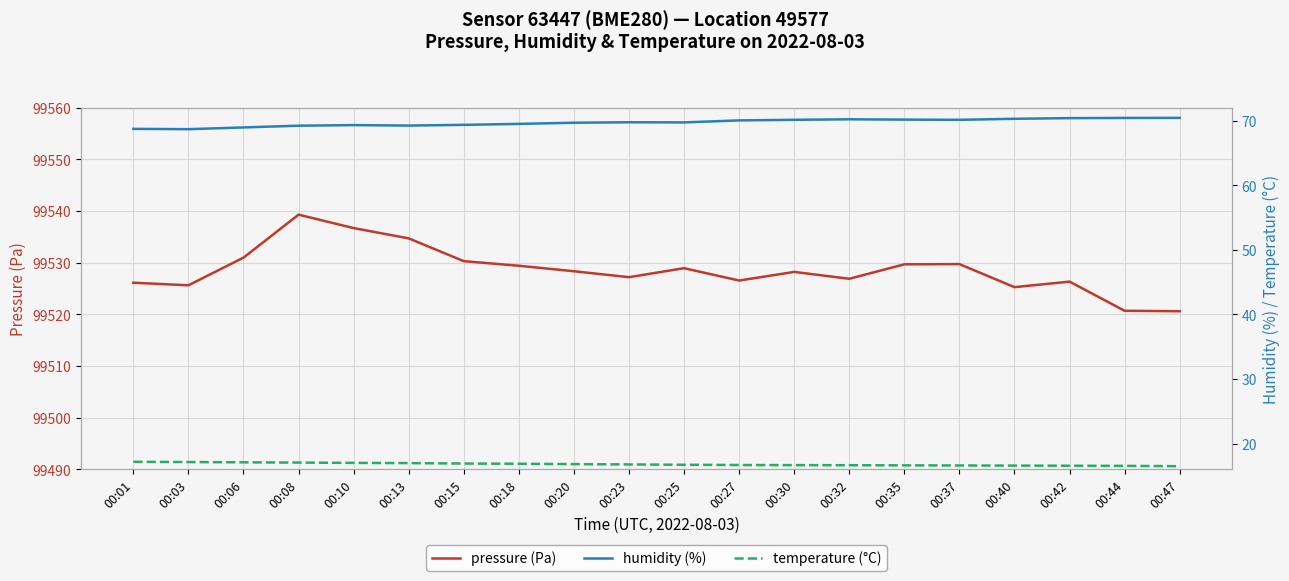

True or false: humidity (%) and pressure (Pa) cross at least once.

False